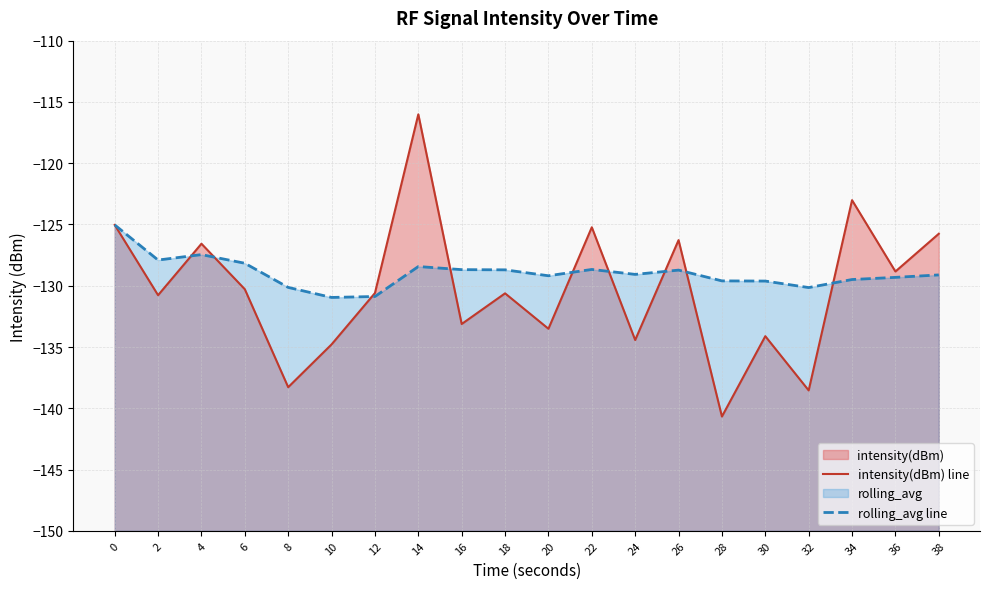

How many interior local peaks does the rolling_avg line series have?

4